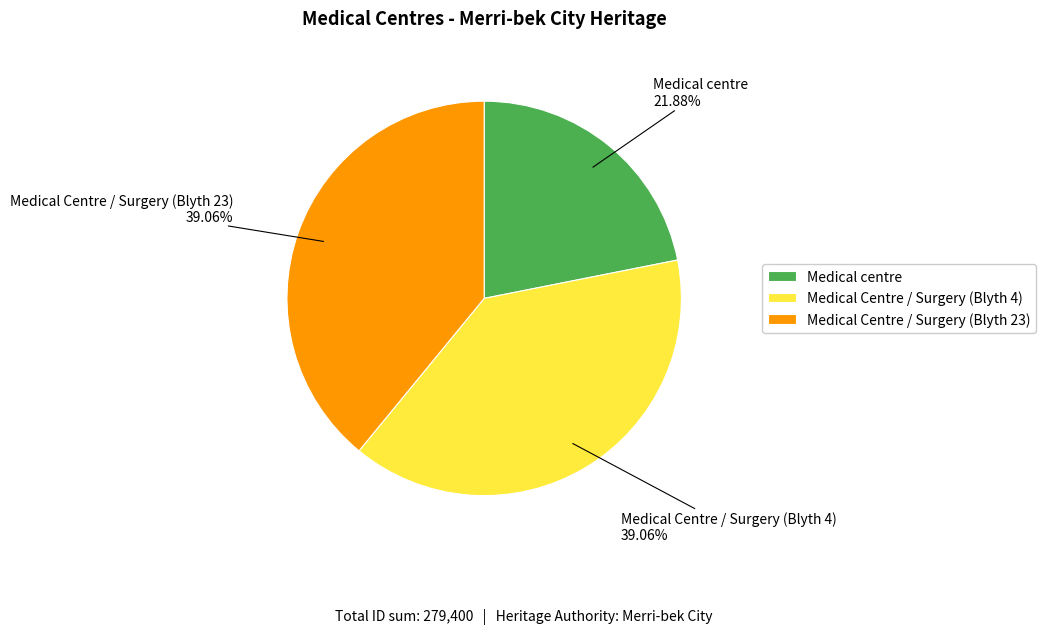

Which category has the smallest portion of the pie?

Medical centre